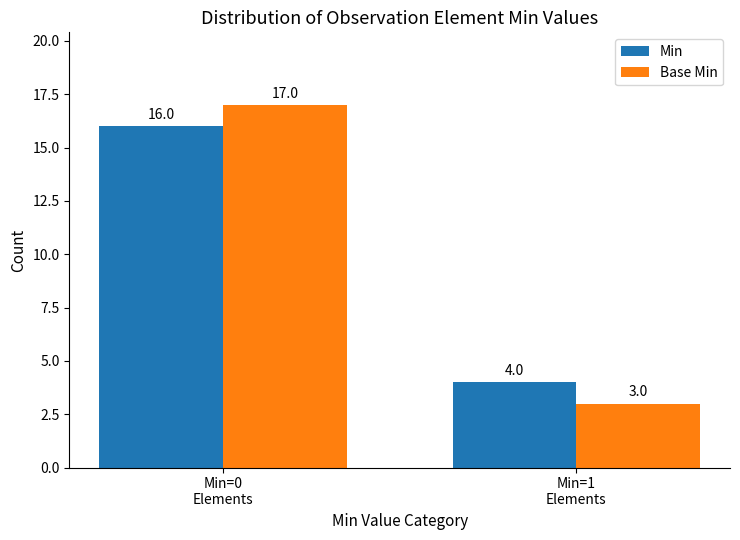

Is it true that Min equals 16 at Min=0
Elements?

True